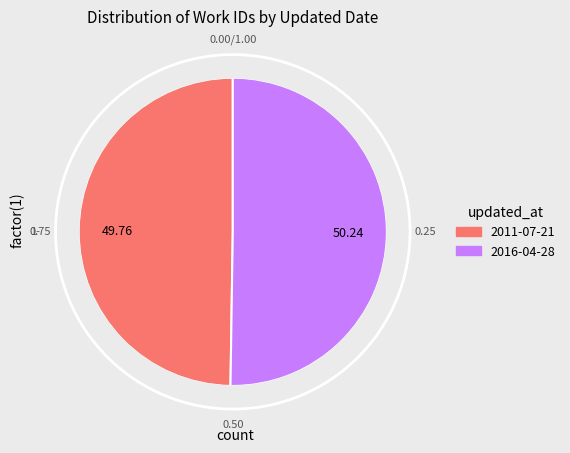

Approximately how many times larger is the value at 2011-07-21 compared to 2016-04-28?

1.0